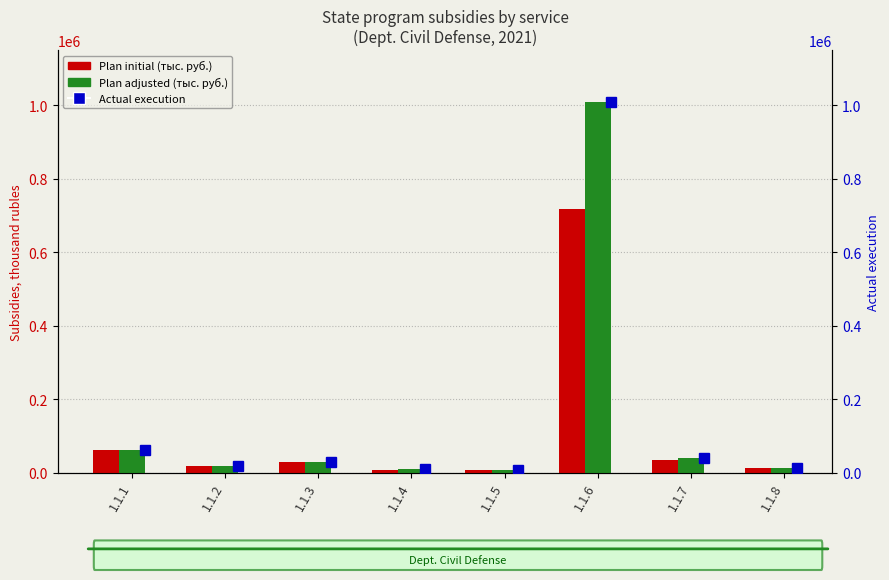

What is the difference between the second highest and minimum values in the Plan adjusted series?

54796.9